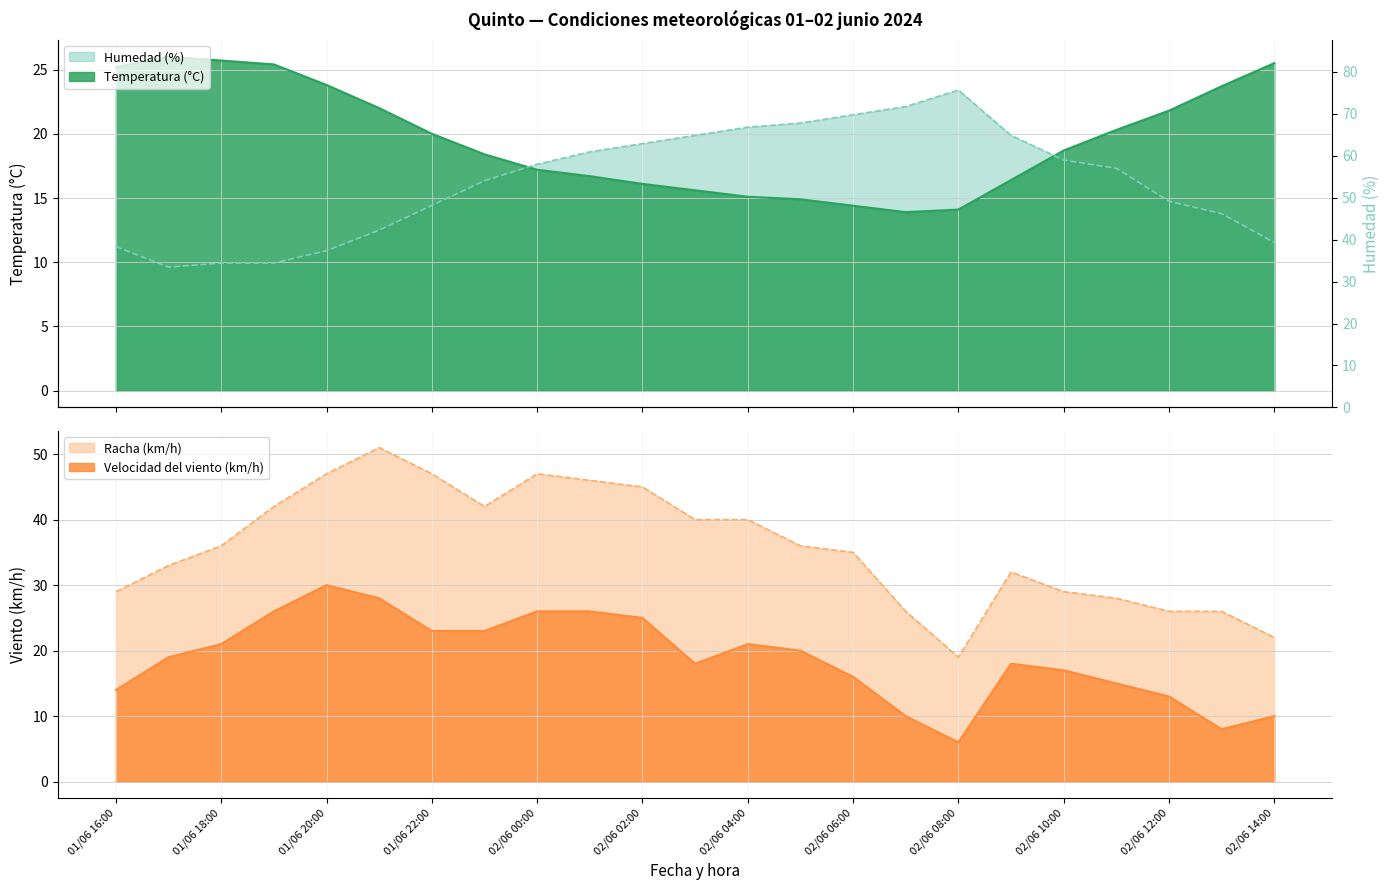

At how many categories does at least one series exceed 40?

8